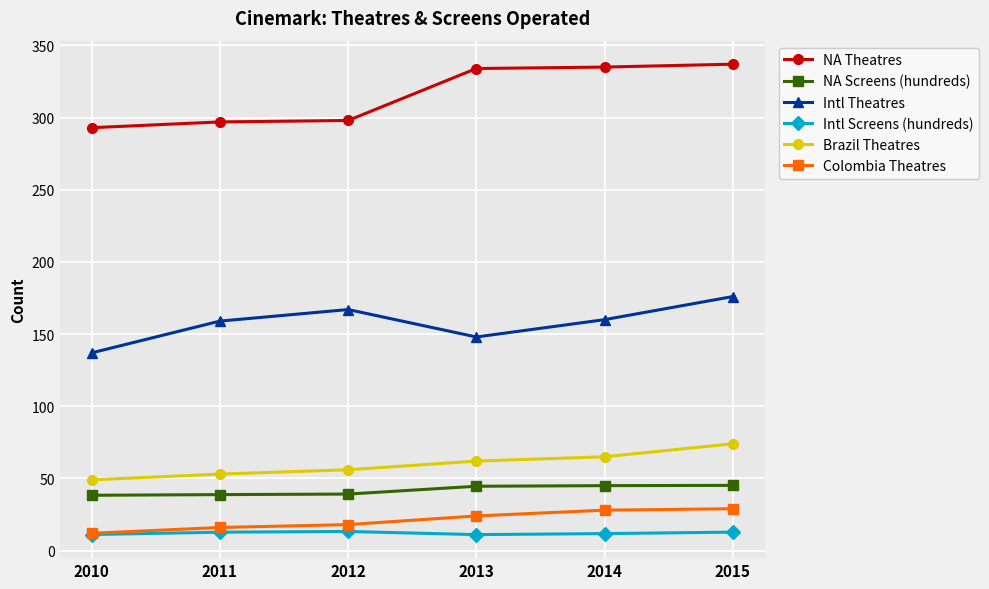

At how many categories does at least one series exceed 187?

6